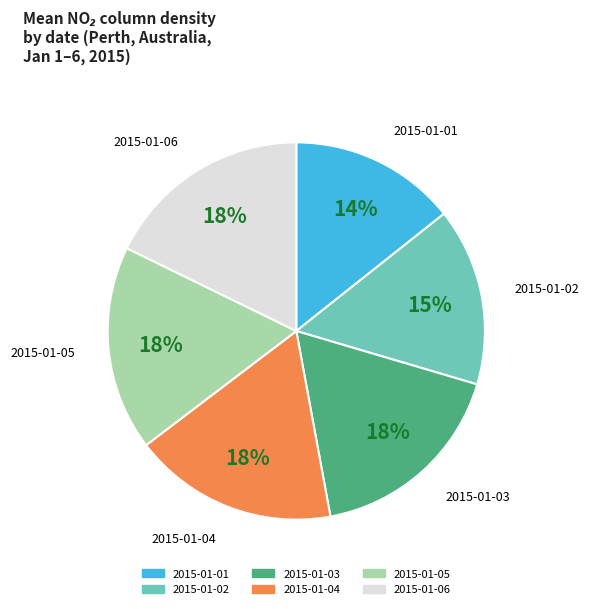

To the nearest percent, what is the average slice percentage?

17%